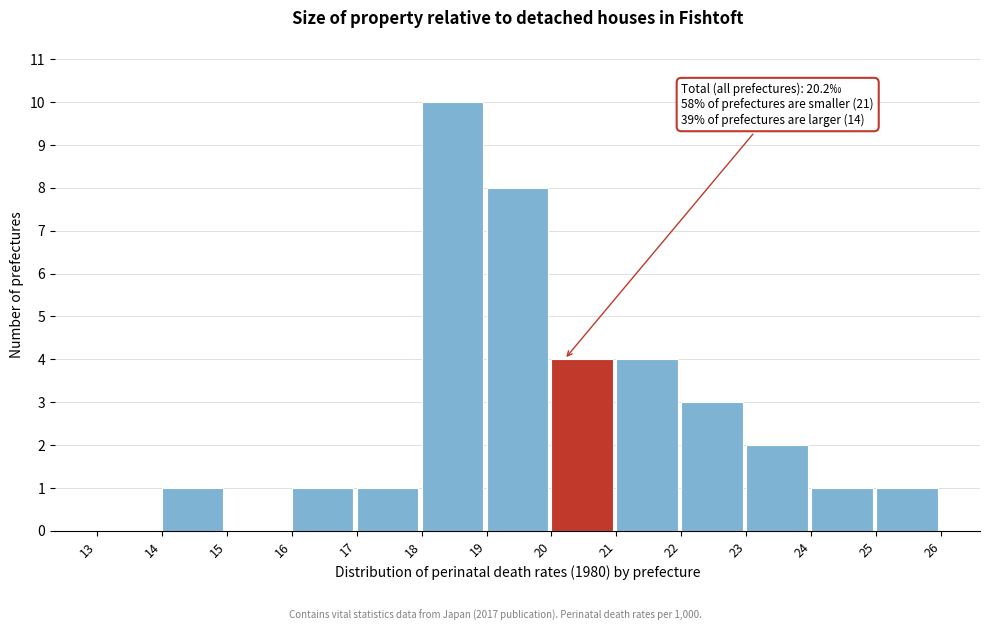

Over which range of the x-axis is the bar tallest?

18 to 19